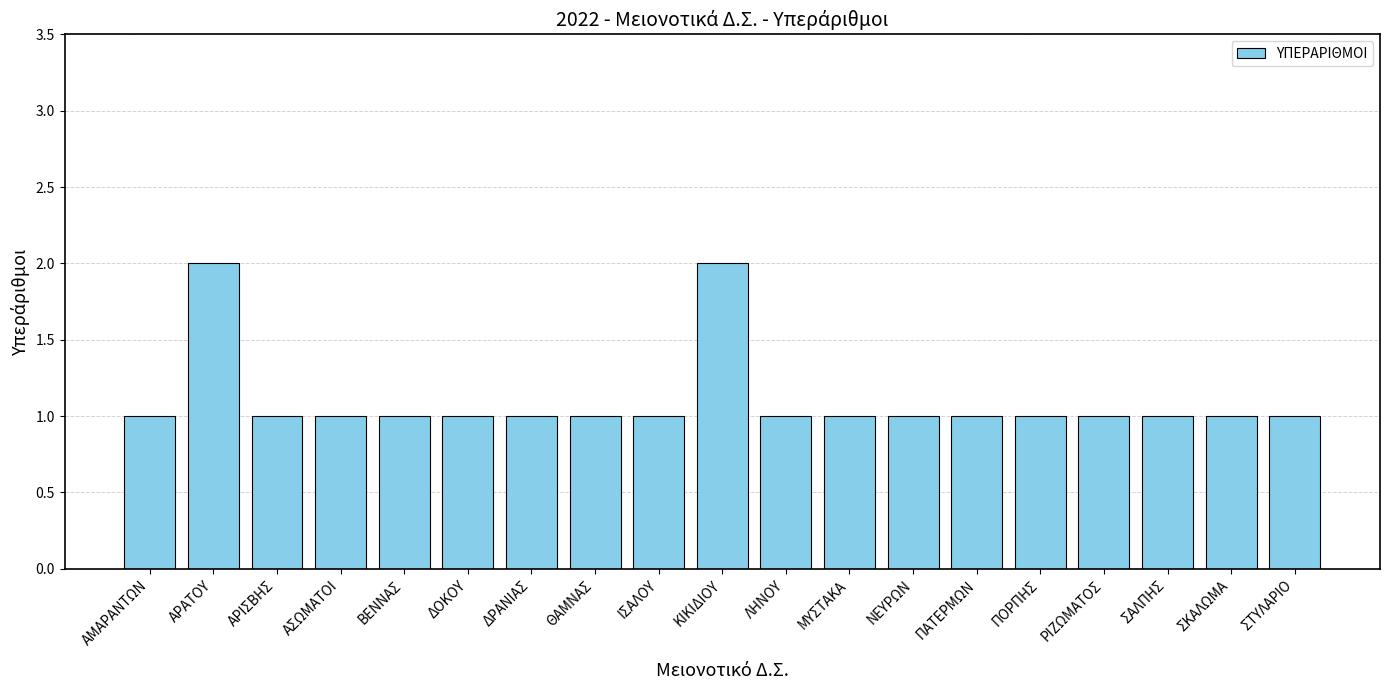

What is the sum of all values?

21